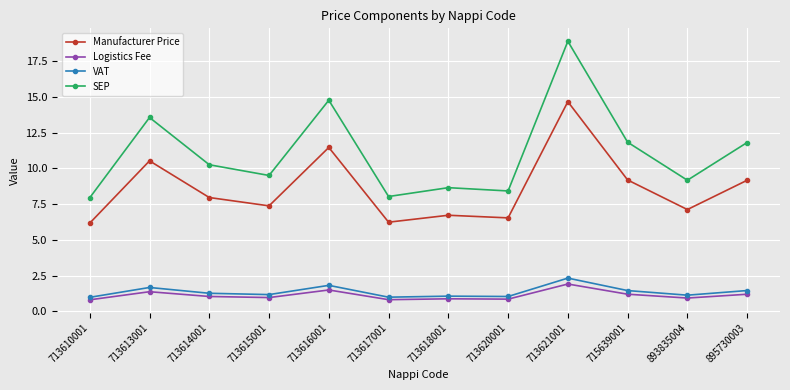

What is the difference between the Logistics Fee values at 713613001 and 713621001?

0.5